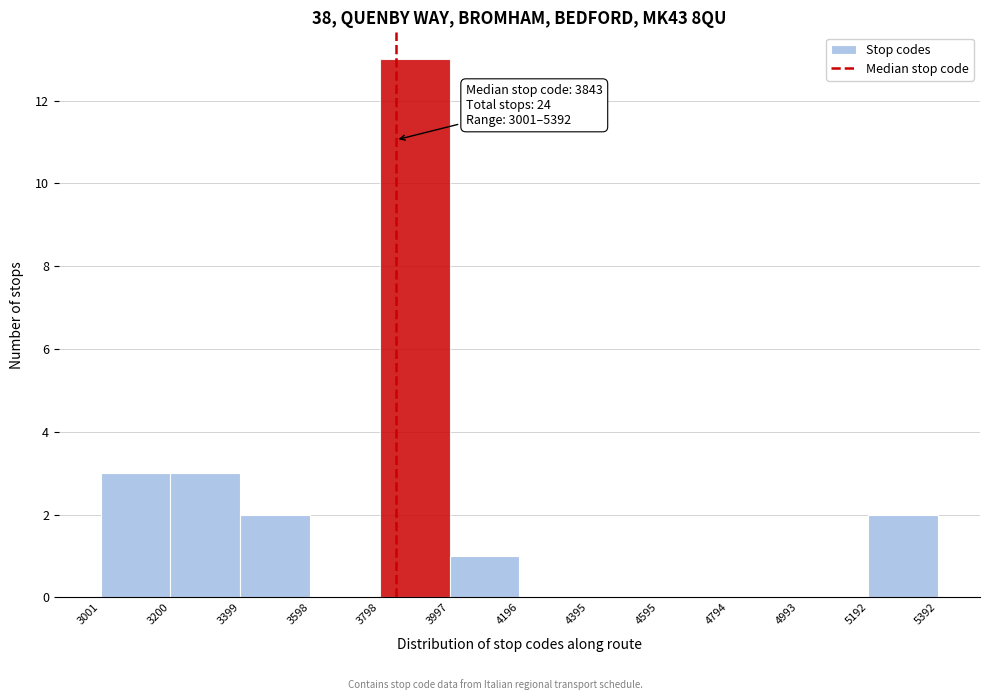

Over which range of the x-axis is the bar tallest?

3798 to 3997